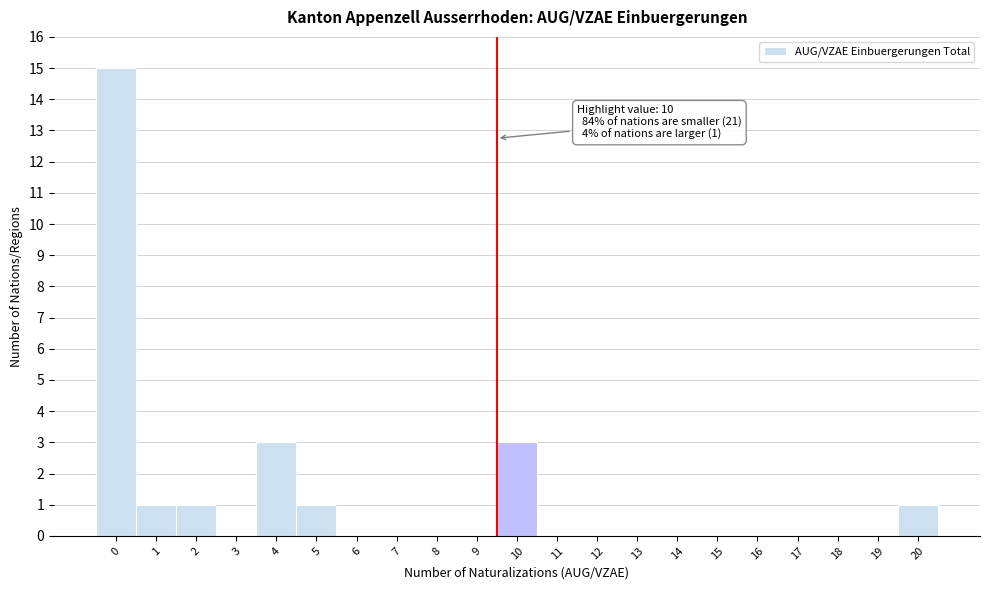

Reading right to left, list all the values displayed in this chart.

20=1	19=0	18=0	17=0	16=0	15=0	14=0	13=0	12=0	11=0	10=3	9=0	8=0	7=0	6=0	5=1	4=3	3=0	2=1	1=1	0=15